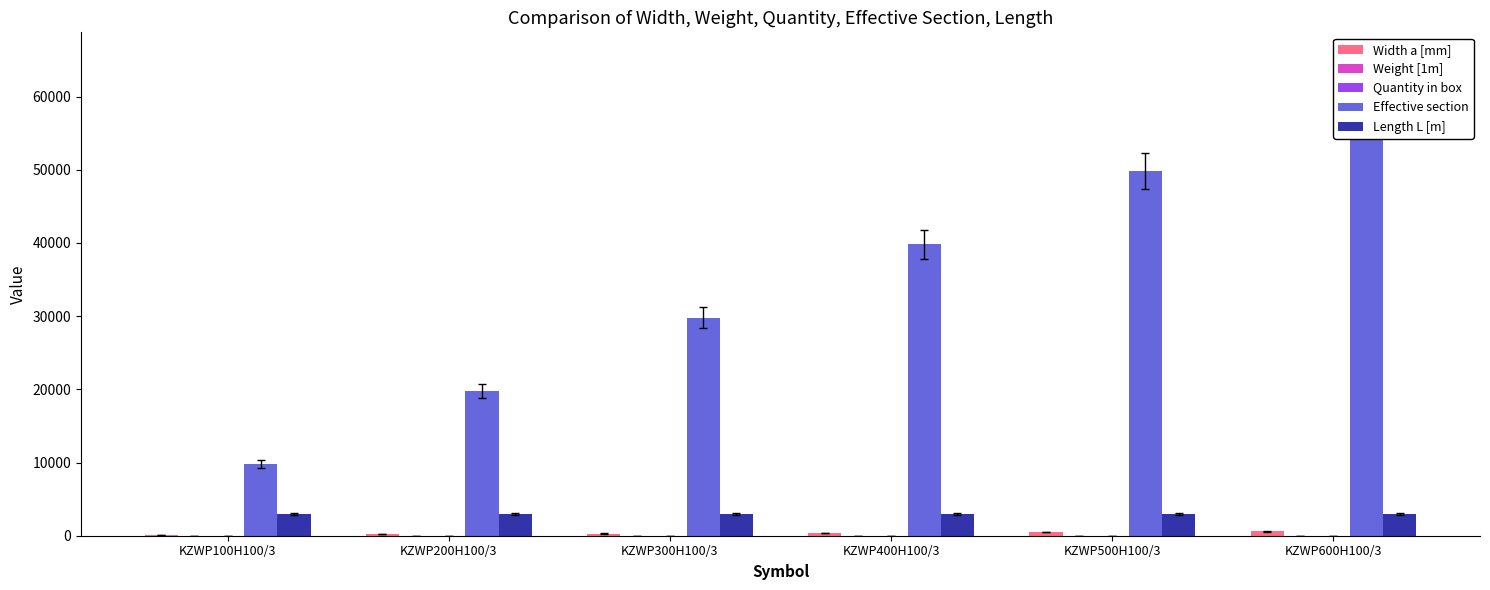

How many distinct data groups are displayed?

5